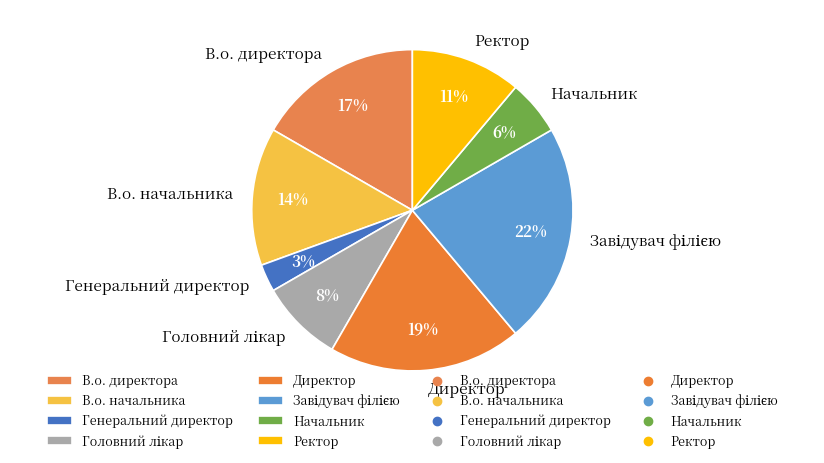

What percentage is the В.о. начальника slice, to the nearest percent?

14%